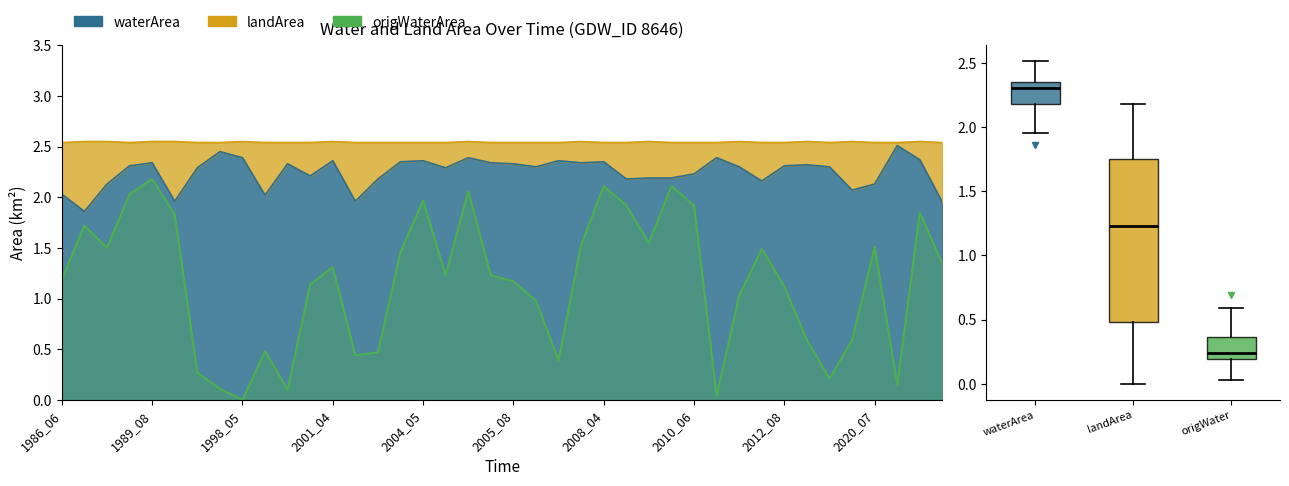

Read the waterArea value at 24.

2.4